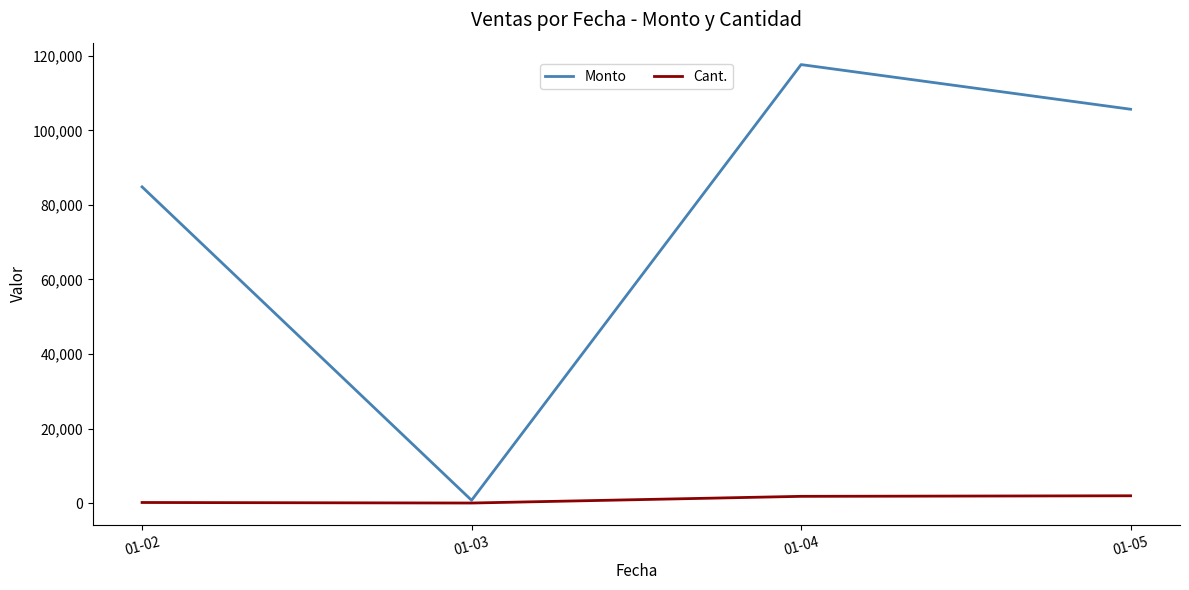

How many categories are shown in the chart?

4